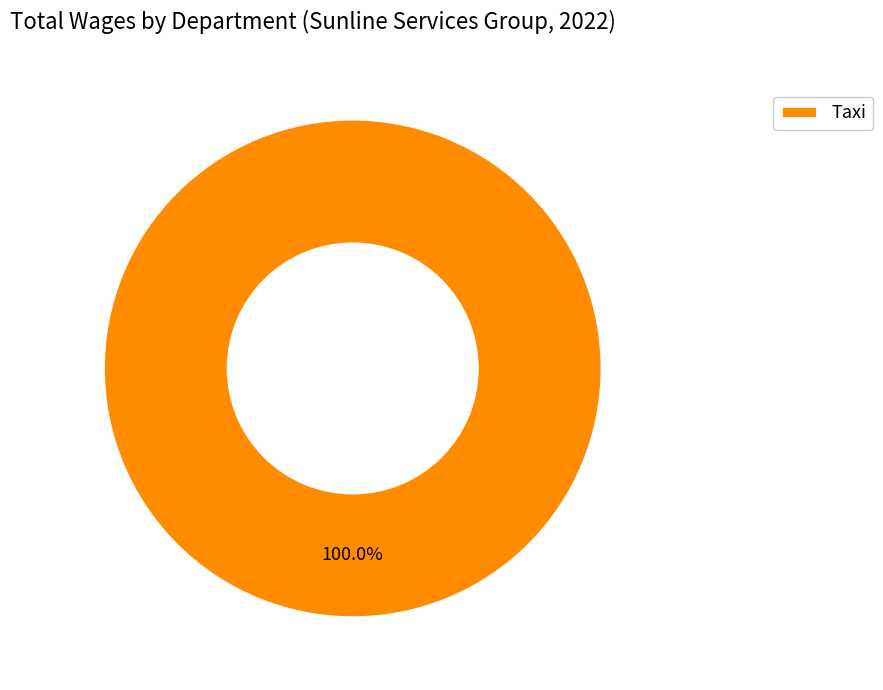

Is Taxi the majority of the pie?

Yes